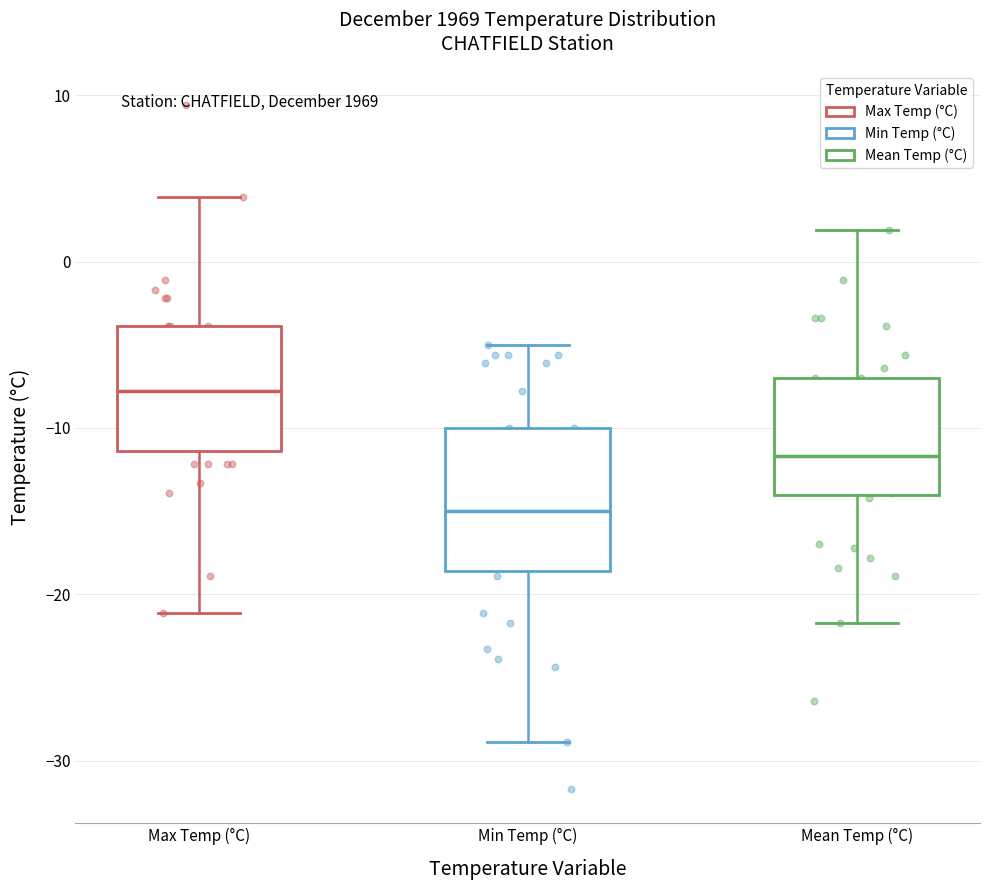

Reading left to right, read every box against the y-axis: the position of its median line, the range the box covers, and the ends of its whiskers. The values are not printed on the chart, so give them approximately, as read against the axis.

Max Temp (°C): median -8, box -11 to -4, whiskers -21 to 4
Min Temp (°C): median -15, box -19 to -10, whiskers -29 to -5
Mean Temp (°C): median -12, box -14 to -7, whiskers -22 to 2